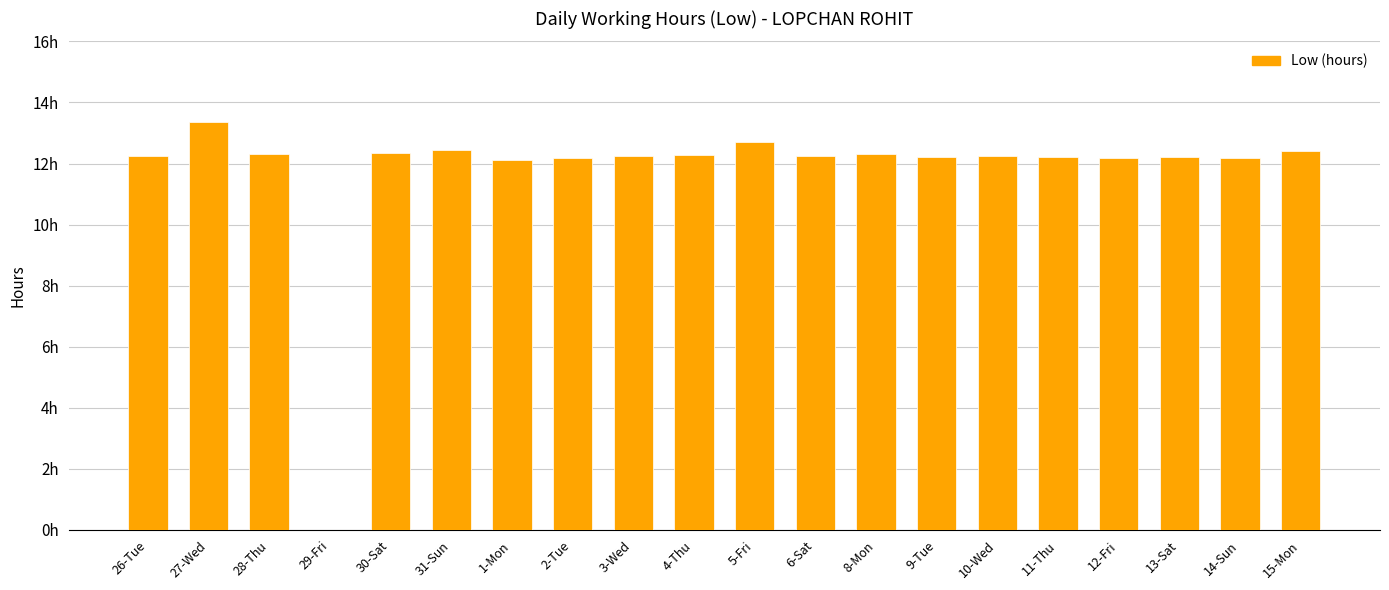

Approximately how many times larger is the value at 5-Fri compared to 14-Sun?

1.0